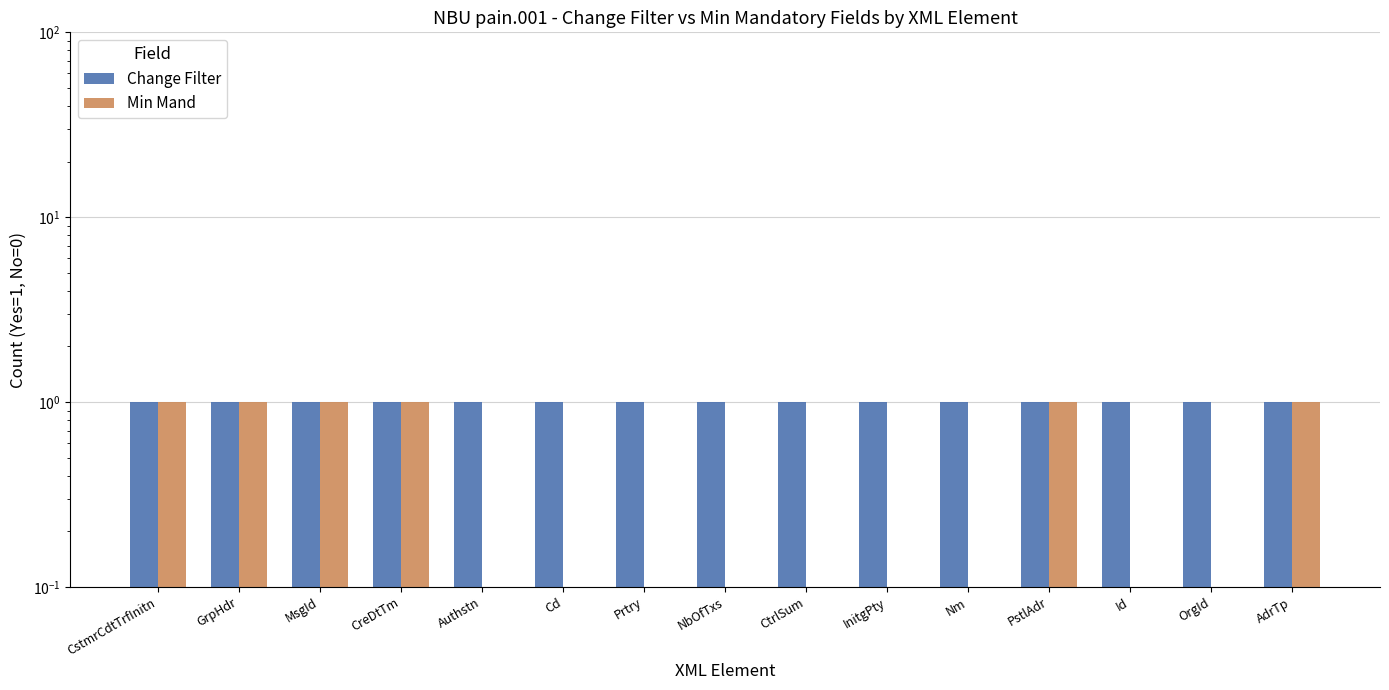

What position from the left is Prtry?

7